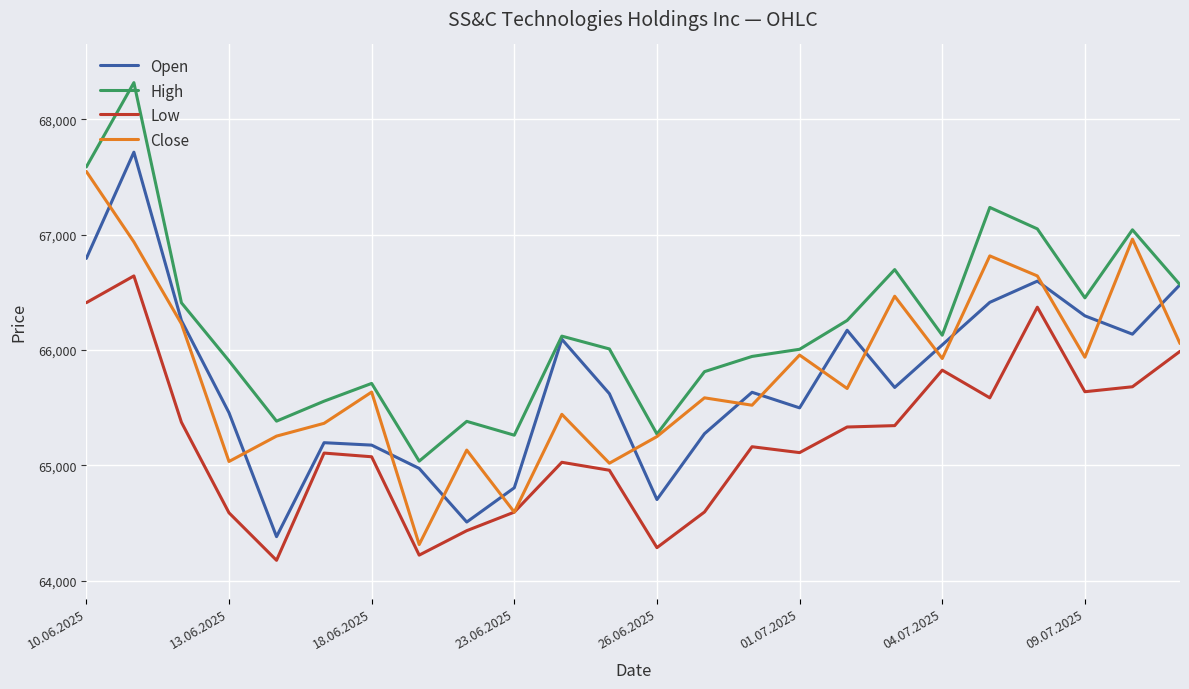

True or false: Open and Low cross at least once.

False